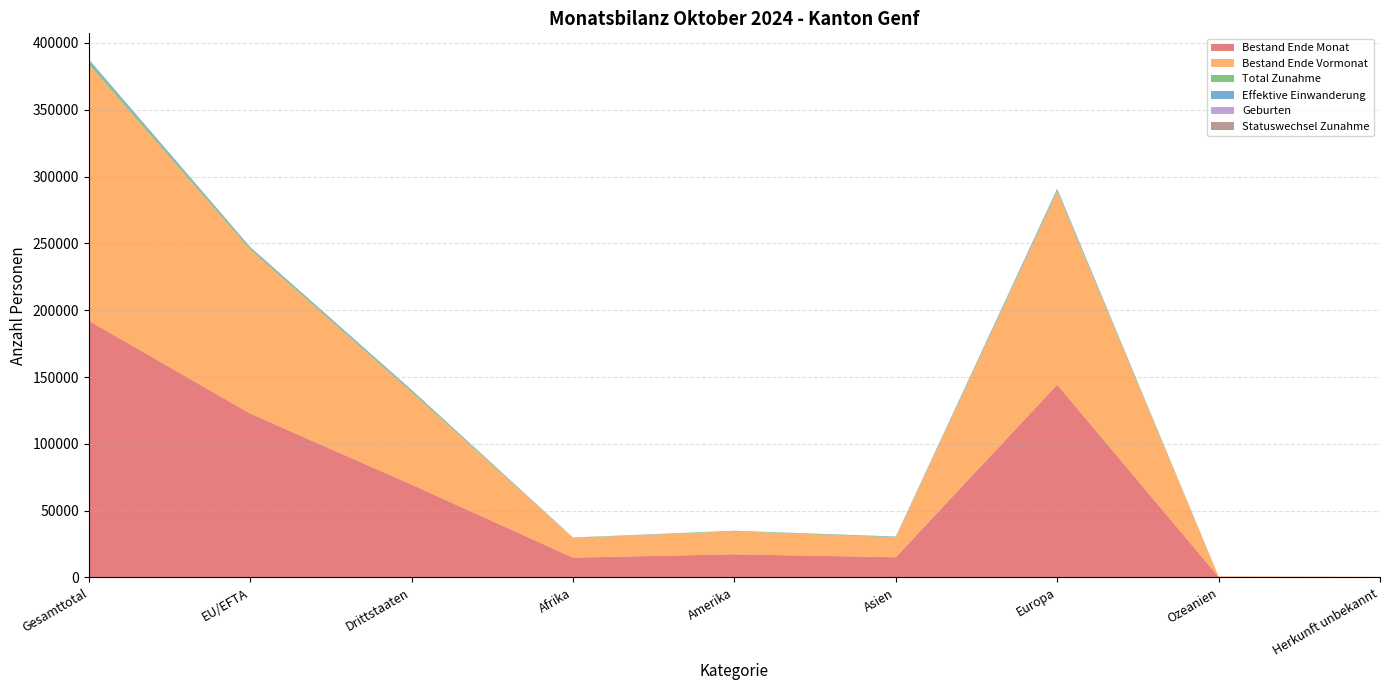

List the labels in order of Geburten value, largest first.

Gesamttotal, Europa, EU/EFTA, Drittstaaten, Asien, Amerika, Afrika, Ozeanien, Herkunft unbekannt